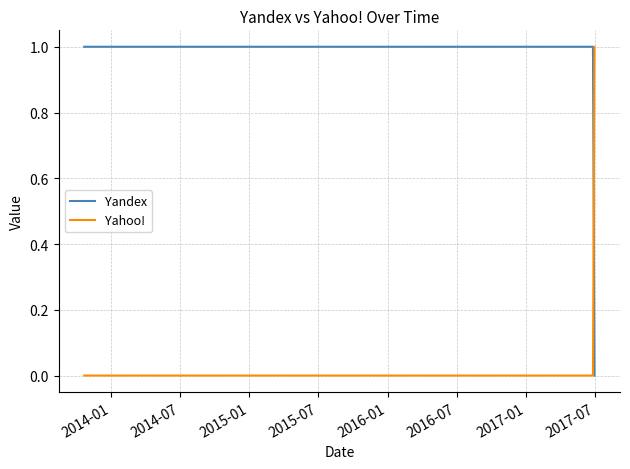

After their last crossing, which series has the higher values: Yandex or Yahoo!?

Yahoo!